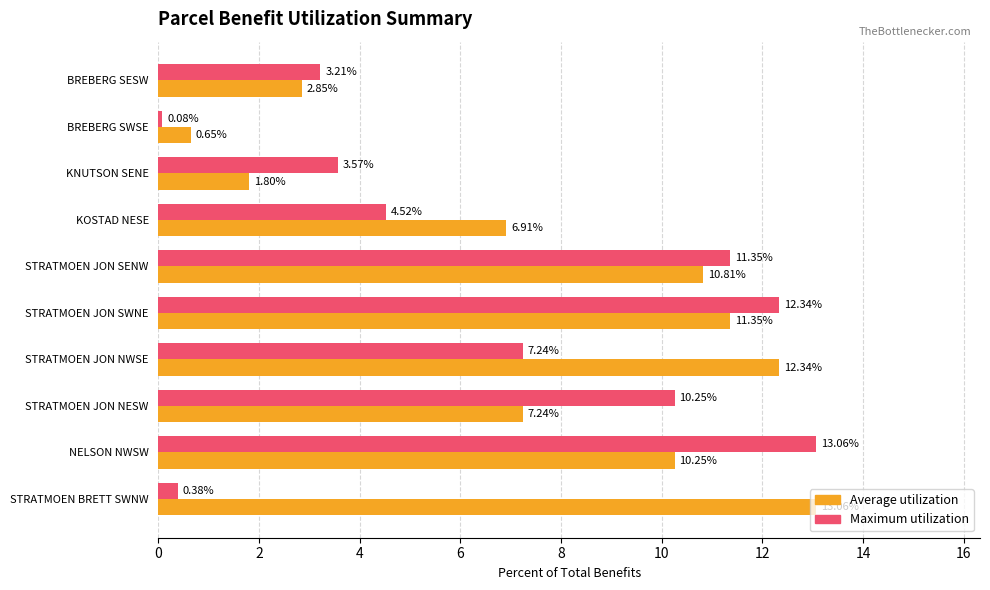

Which series has the largest range (max minus min)?

Maximum utilization